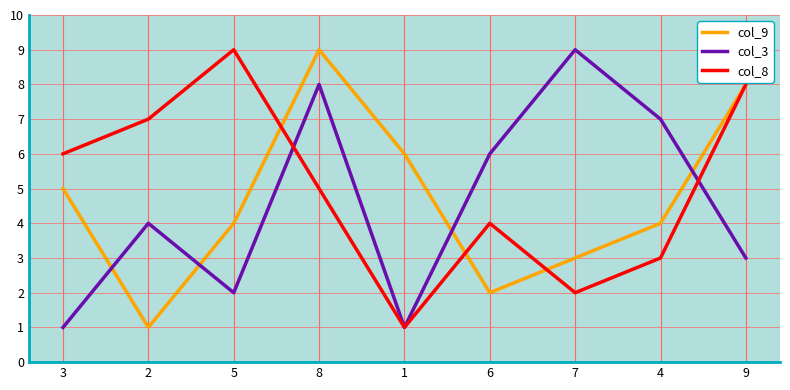

What position from the left is 1?

5